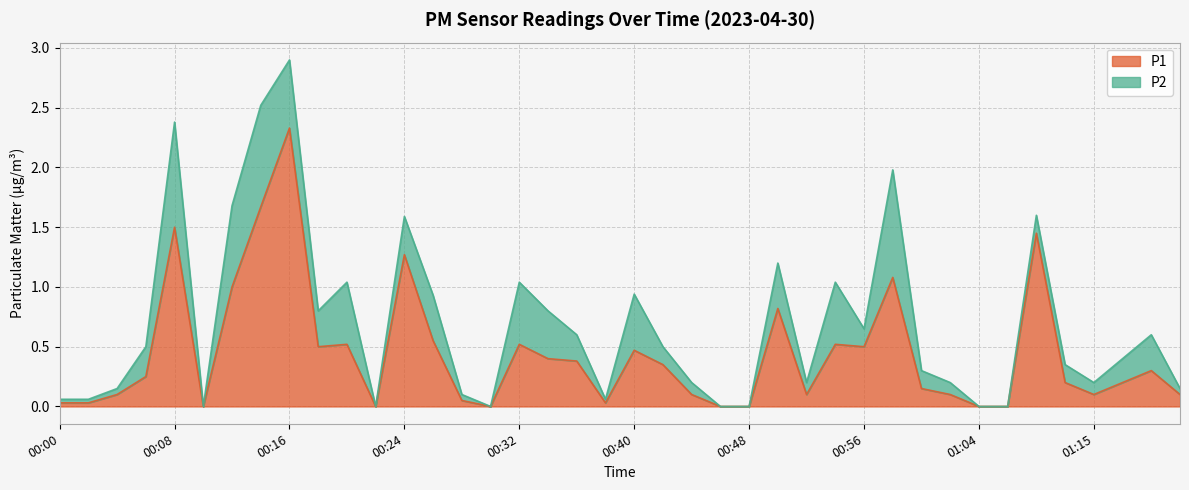

At which category is the sum across all series the highest?

00:16